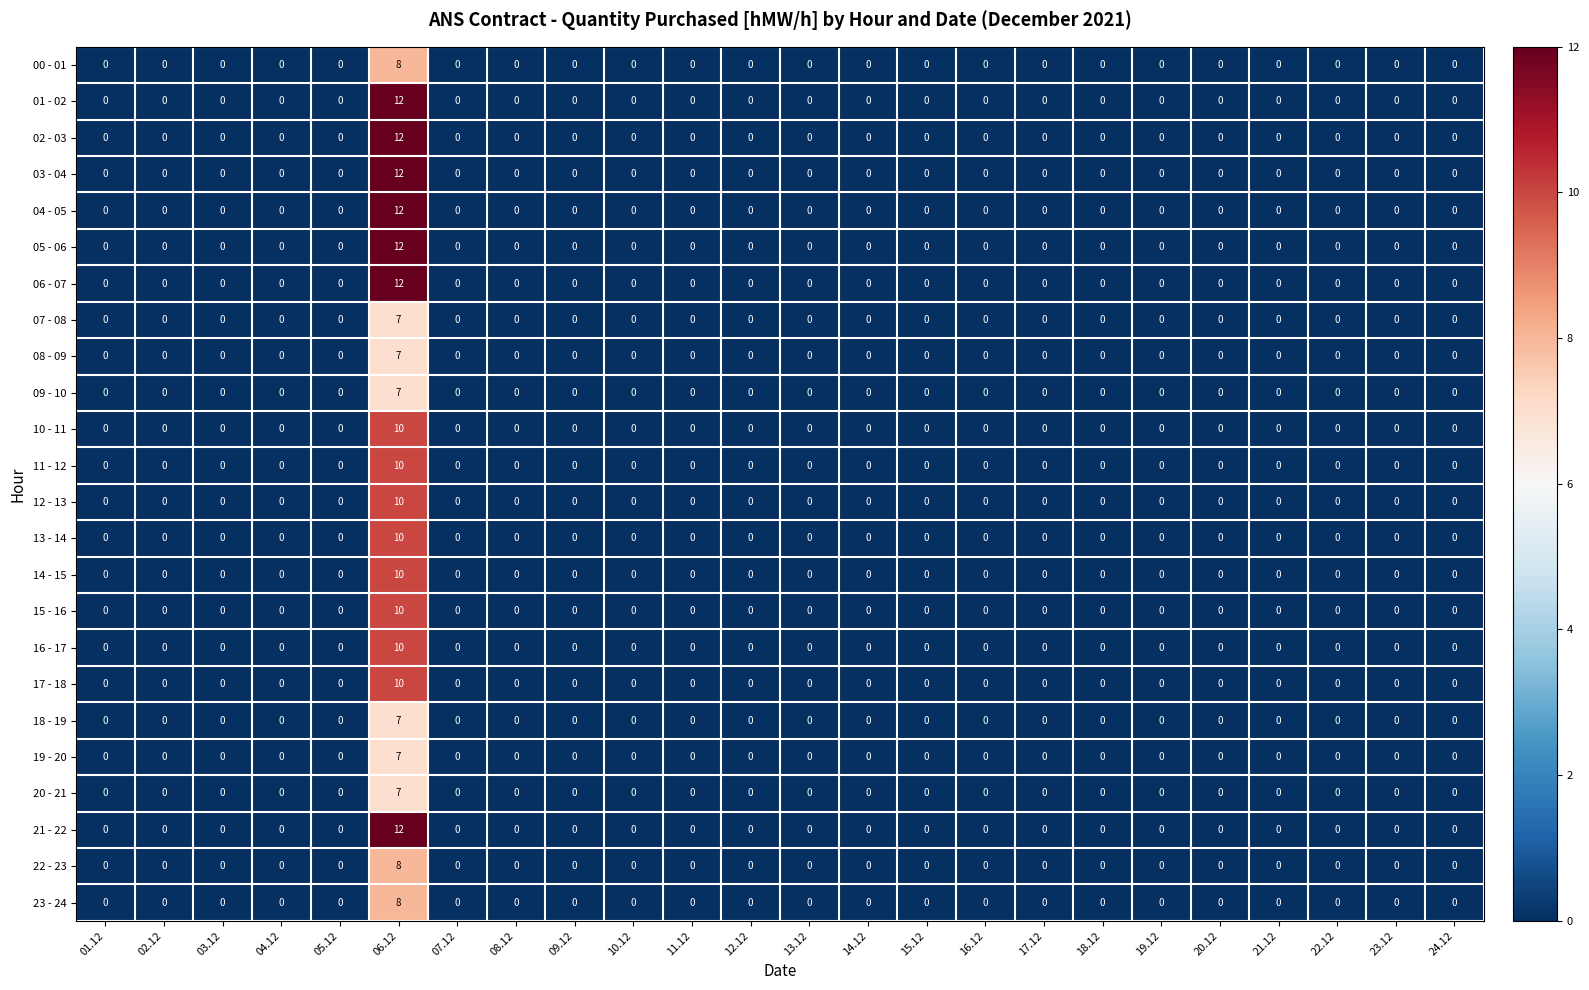

What is the maximum value for 23 - 24?

8